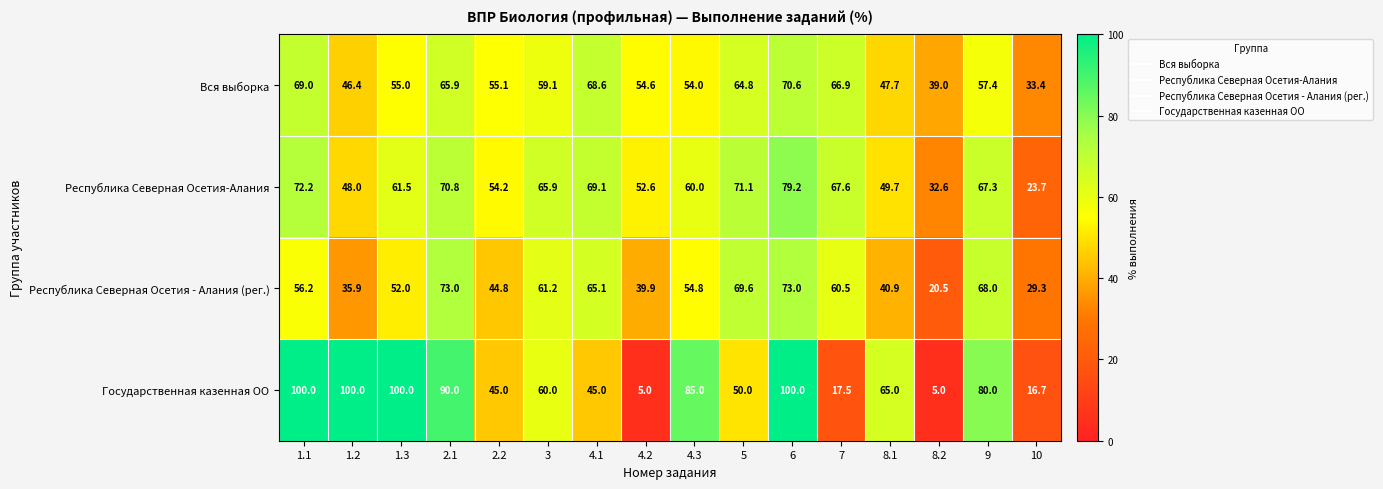

Is it true that Республика Северная Осетия - Алания (рег.) equals 68.0 at 9?

True